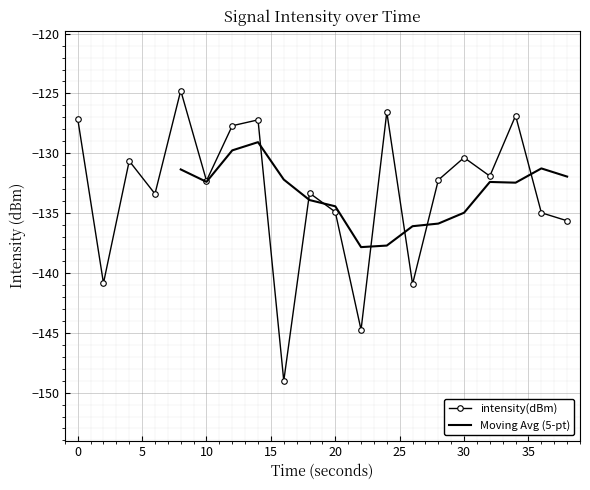

Which has a higher value, 6 or 12?

12